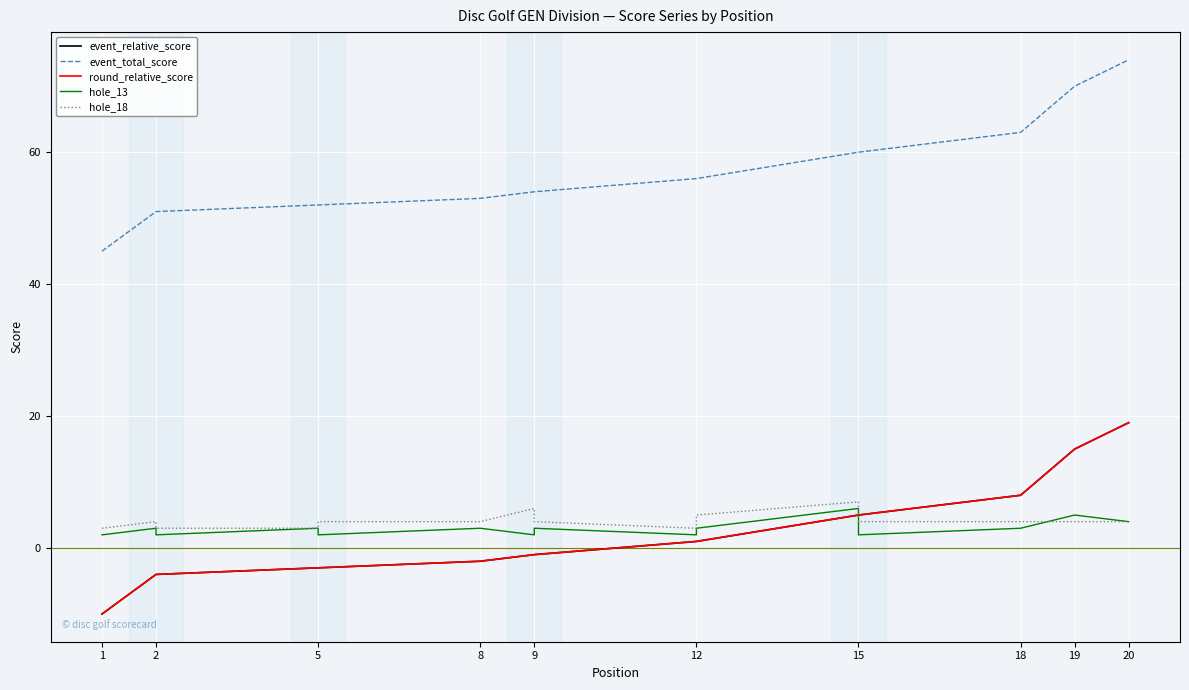

True or false: round_relative_score has a value of 1 at 12.

True